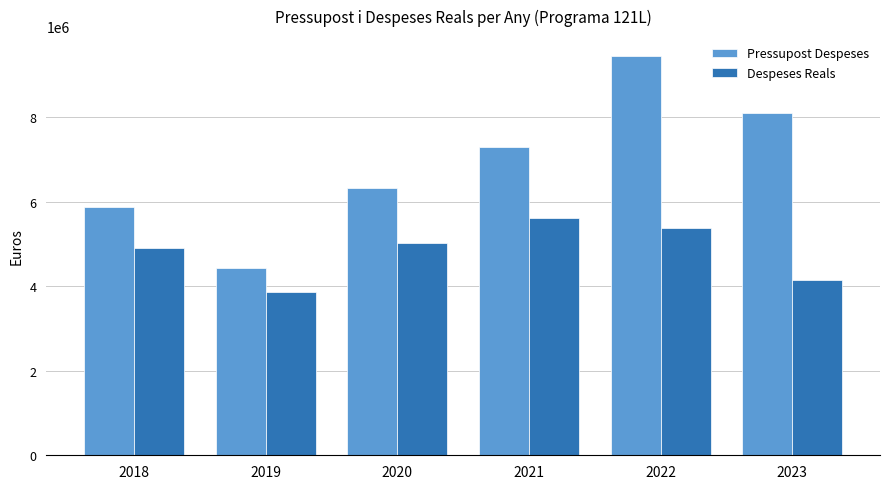

At which category is the sum across all series the highest?

2022